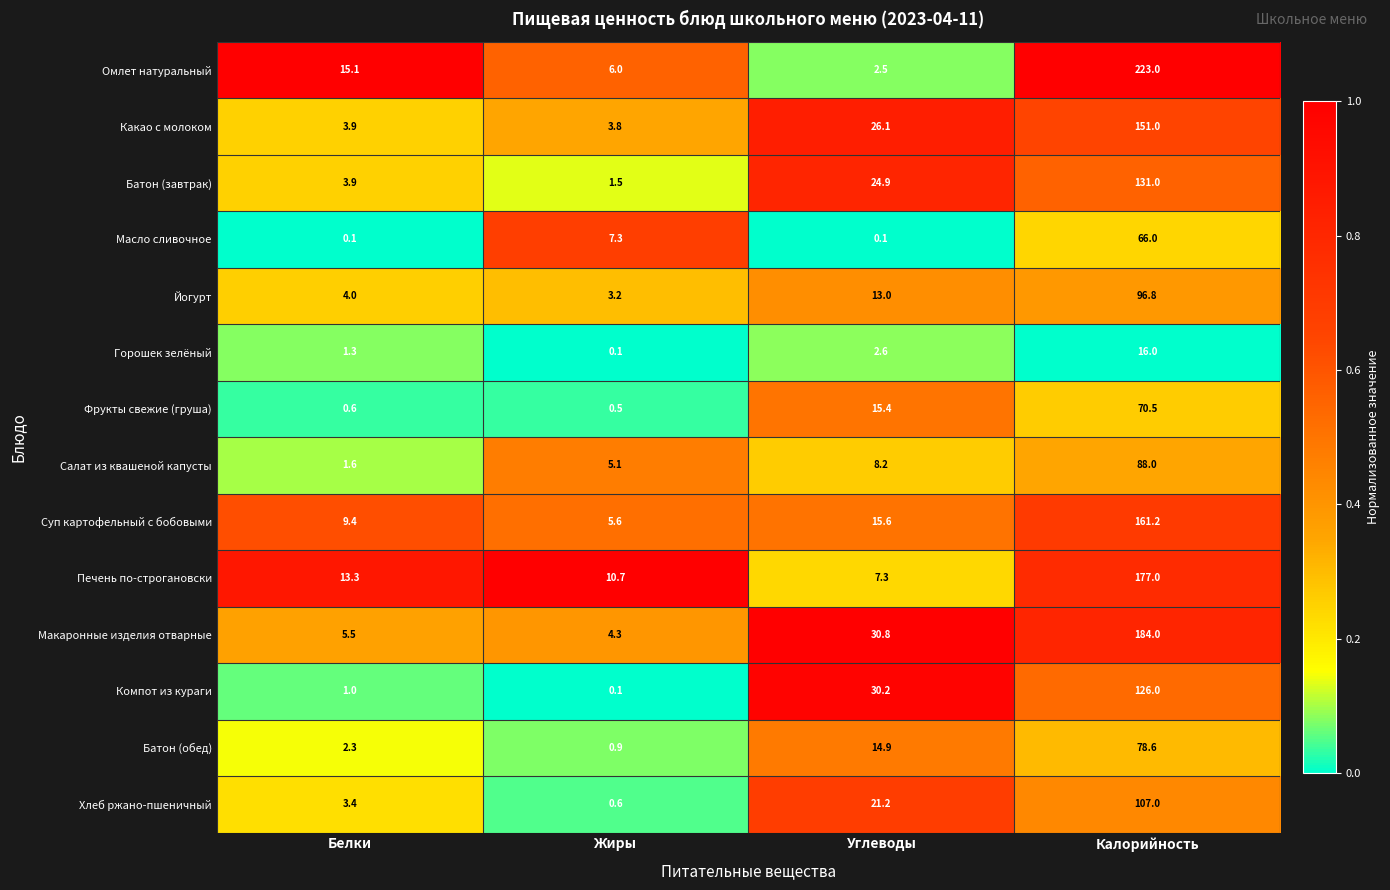

What is the difference between the highest and lowest values at Калорийность?

207.0